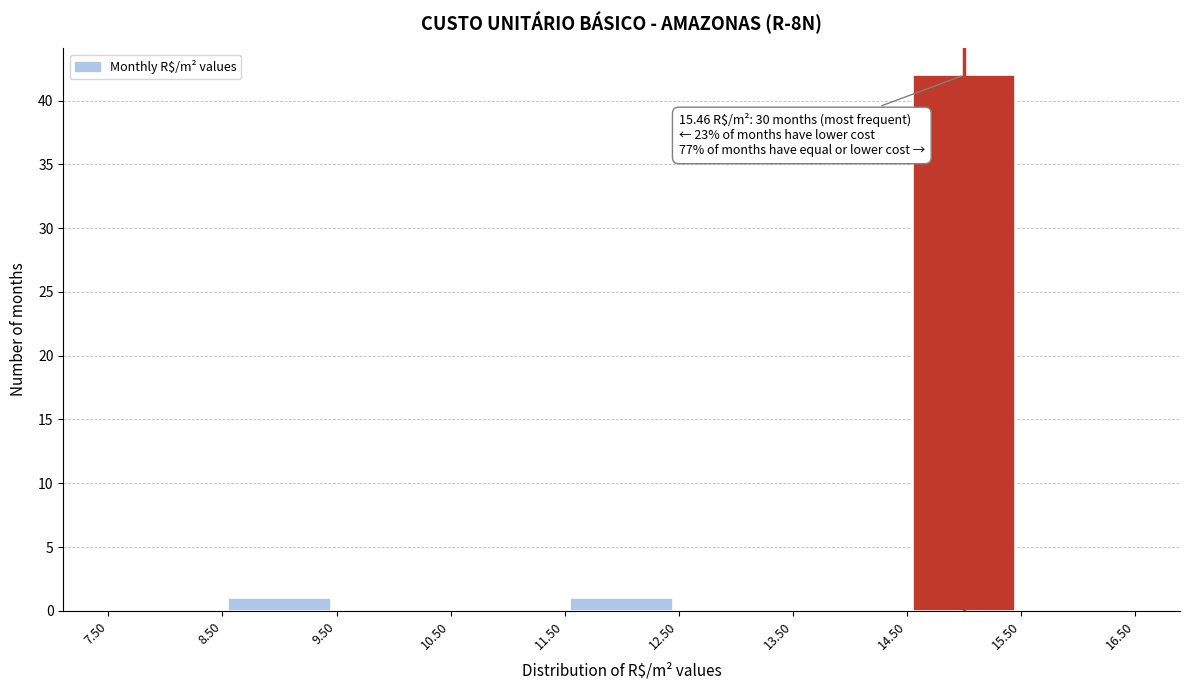

Over which range of the x-axis is the bar tallest?

14.50 to 15.50